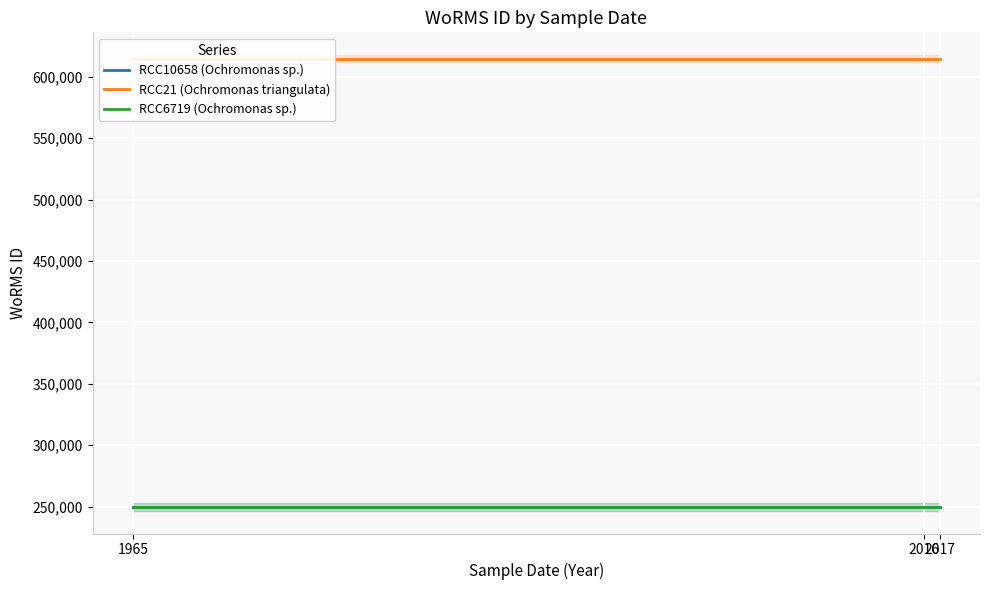

Which category has the lowest value across all series?

1965